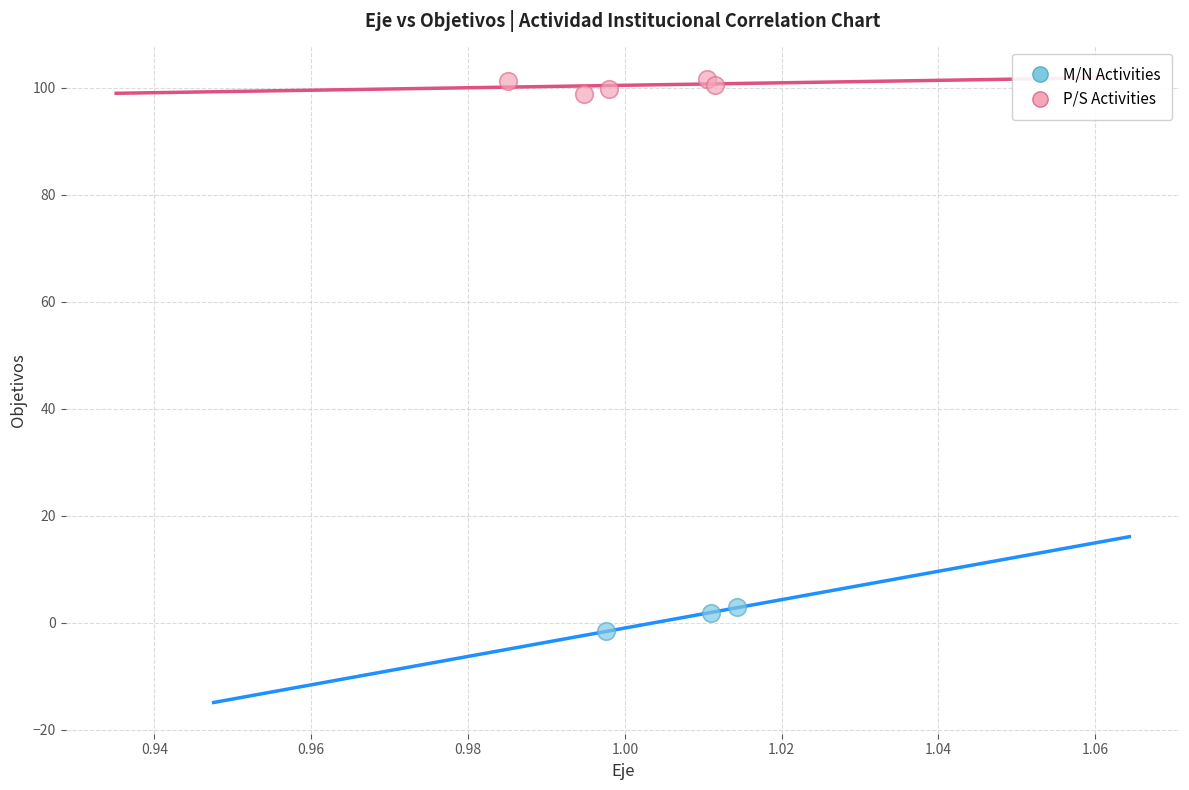

Which series reaches the minimum Y coordinate?

M/N Activities